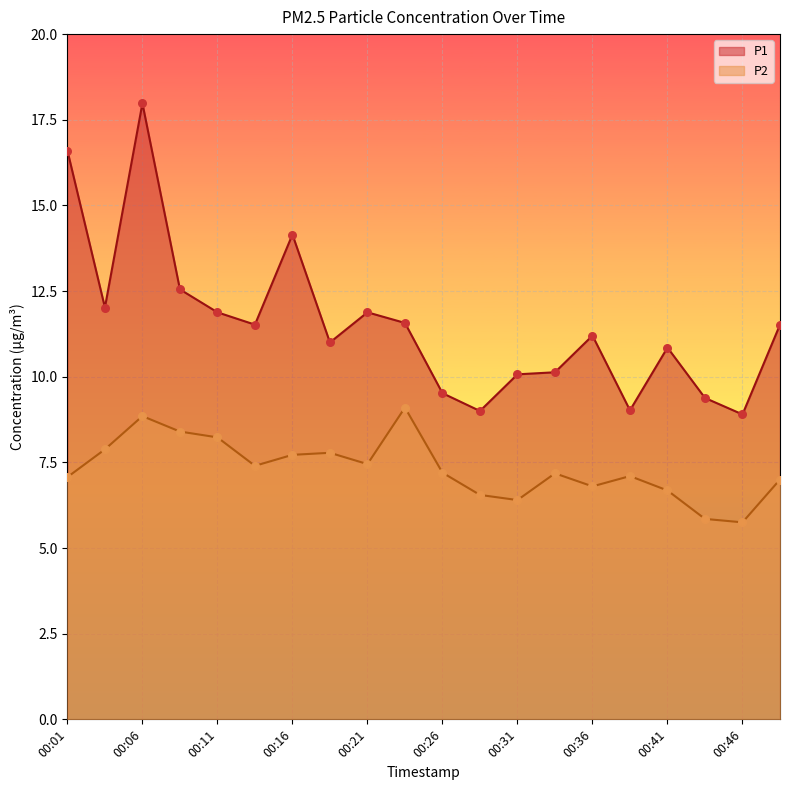

Is the value of P2 at 00:23 greater than the value of P1 at 00:21?

No